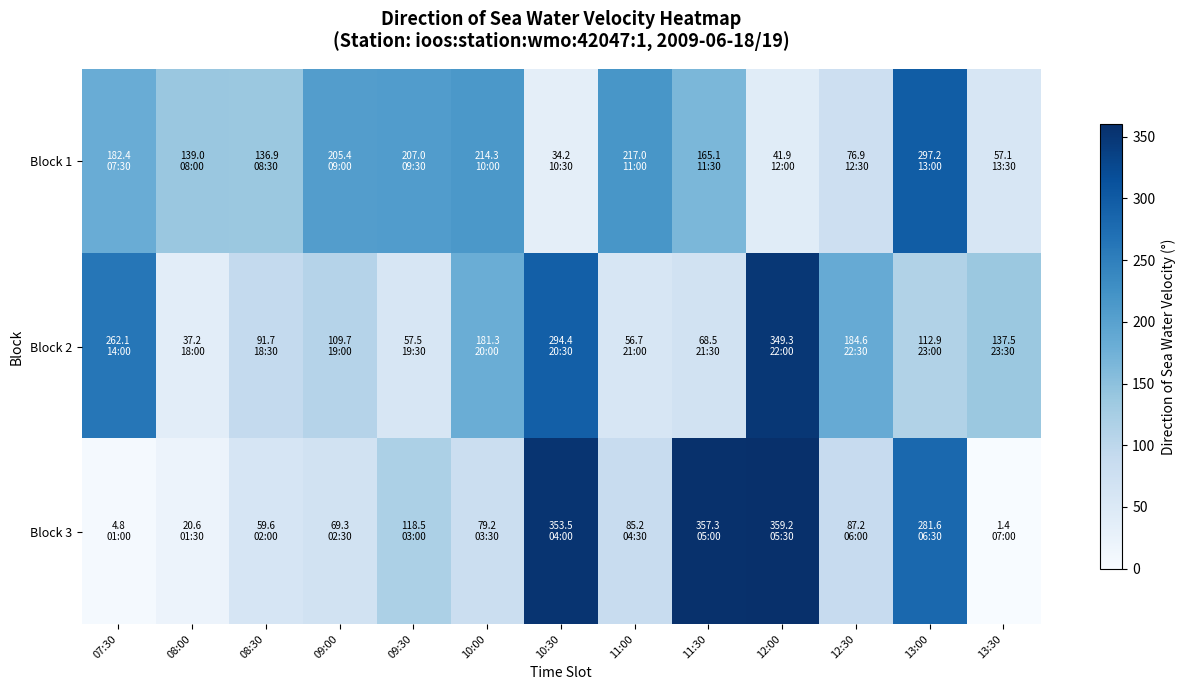

Which series has the largest total across all categories?

Block 1